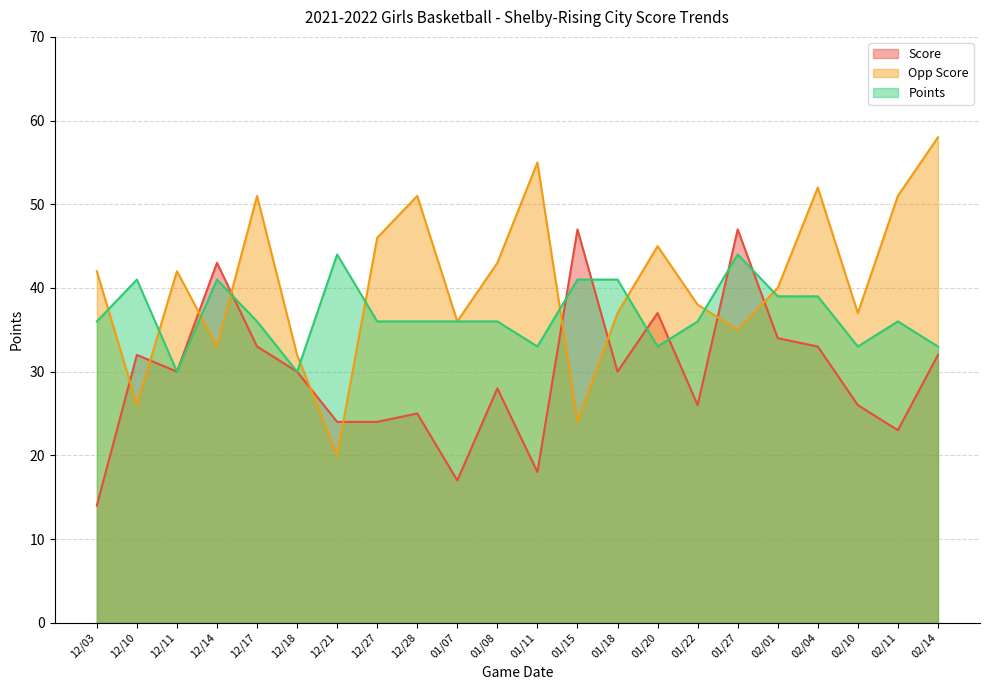

At how many categories does at least one series exceed 25?

22